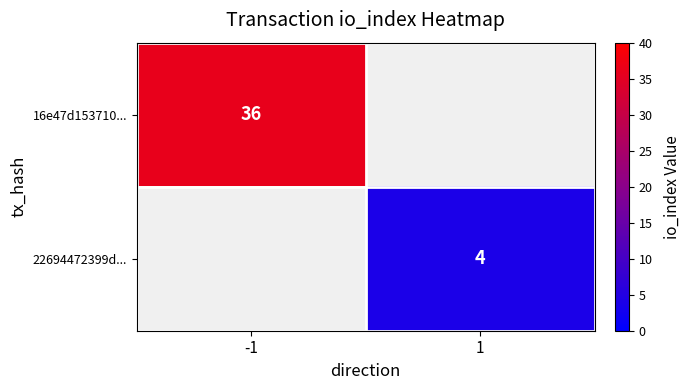

The 16e47d153710... series shows 61.0 at -1. True or false?

False